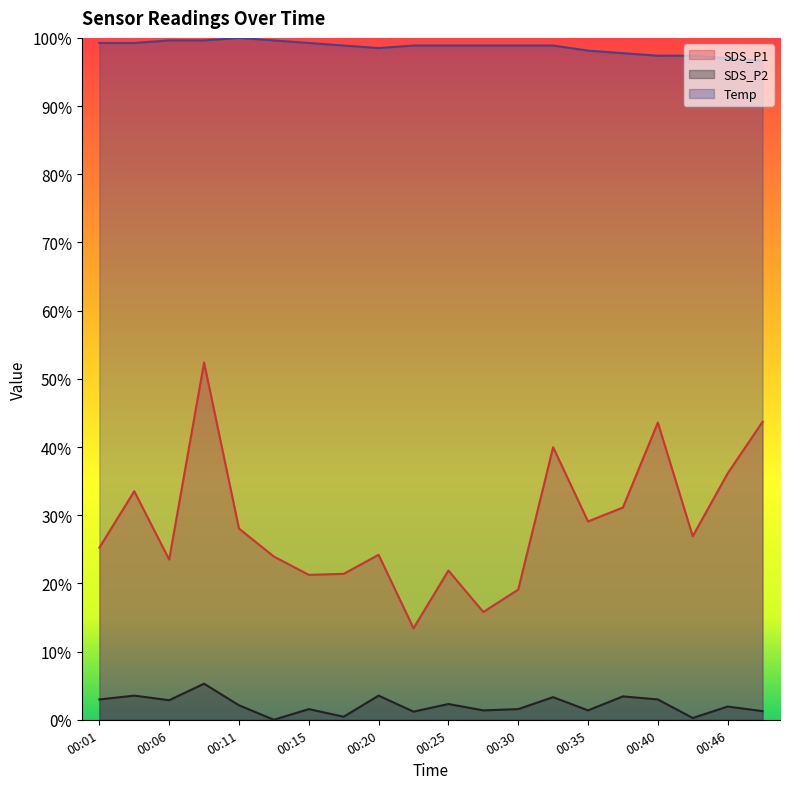

The SDS_P1 series shows 0.4 at 00:46. True or false?

True